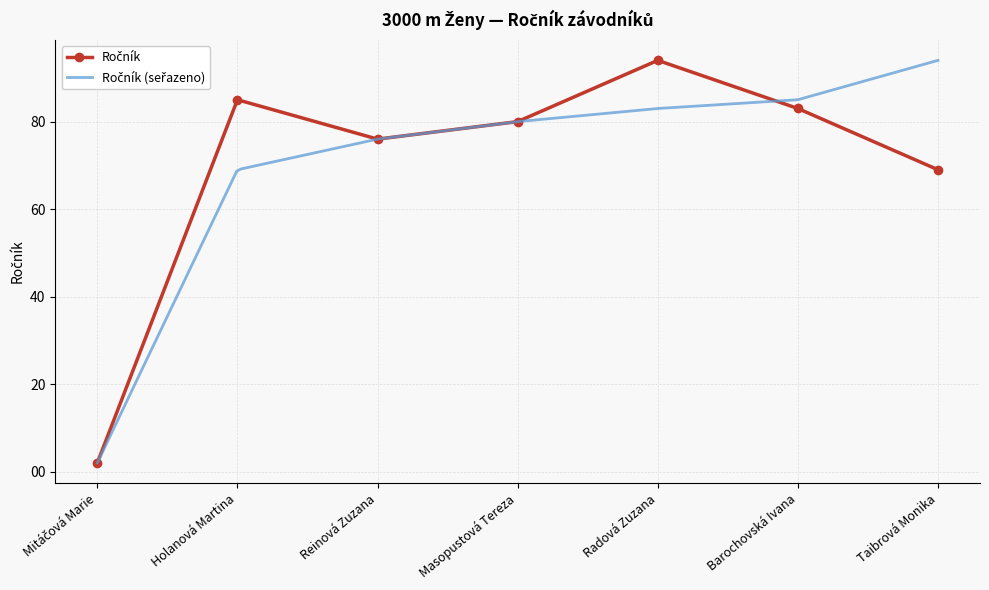

How many data points are less than 80?

3